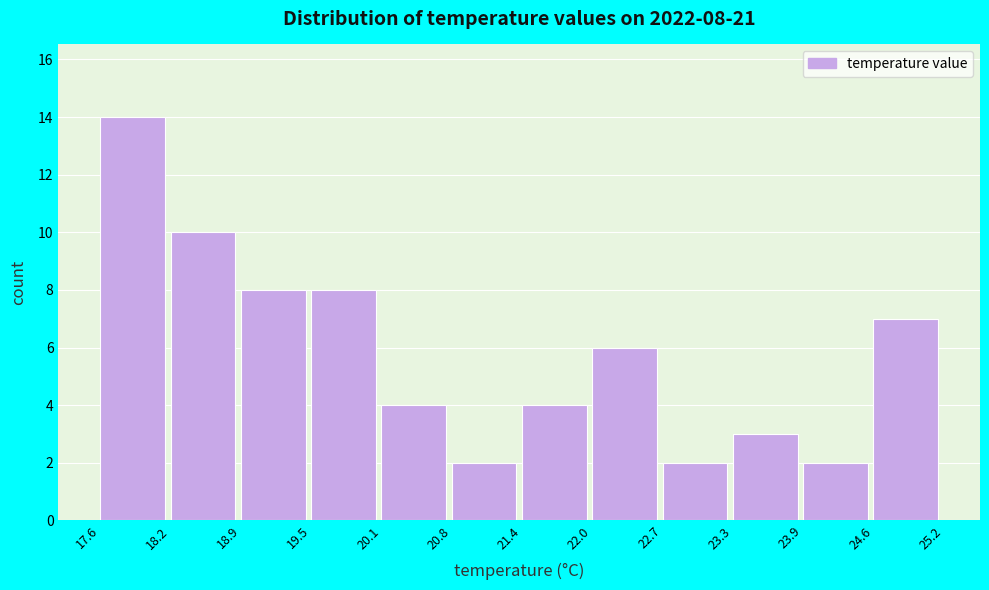

Which range on the x-axis has the tallest bar?

17.6 to 18.2